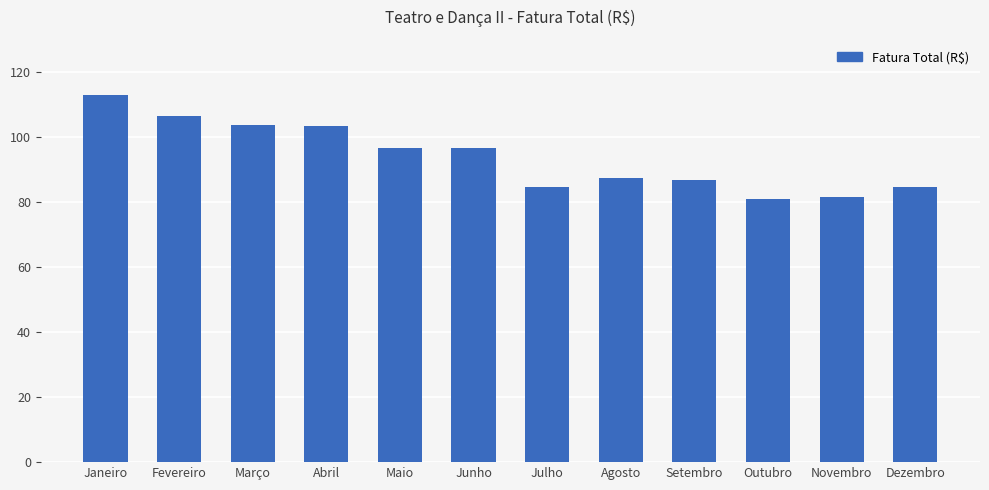

Between Junho and Fevereiro, which is larger?

Fevereiro